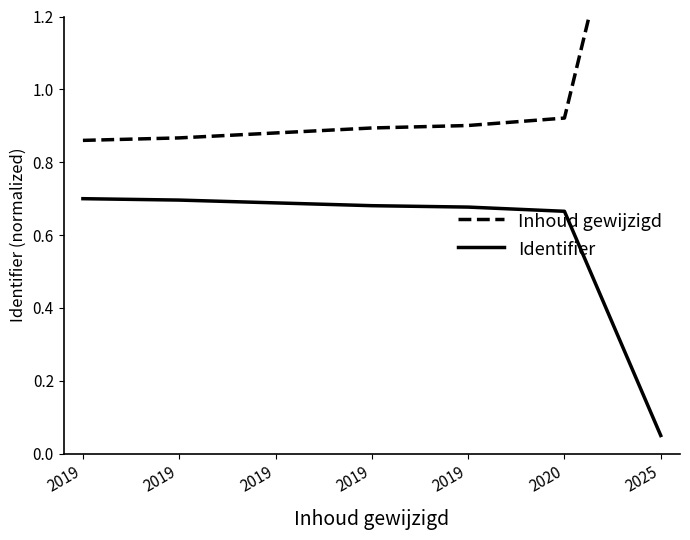

What is the difference between the maximum and minimum values in the Inhoud gewijzigd series?

1.1